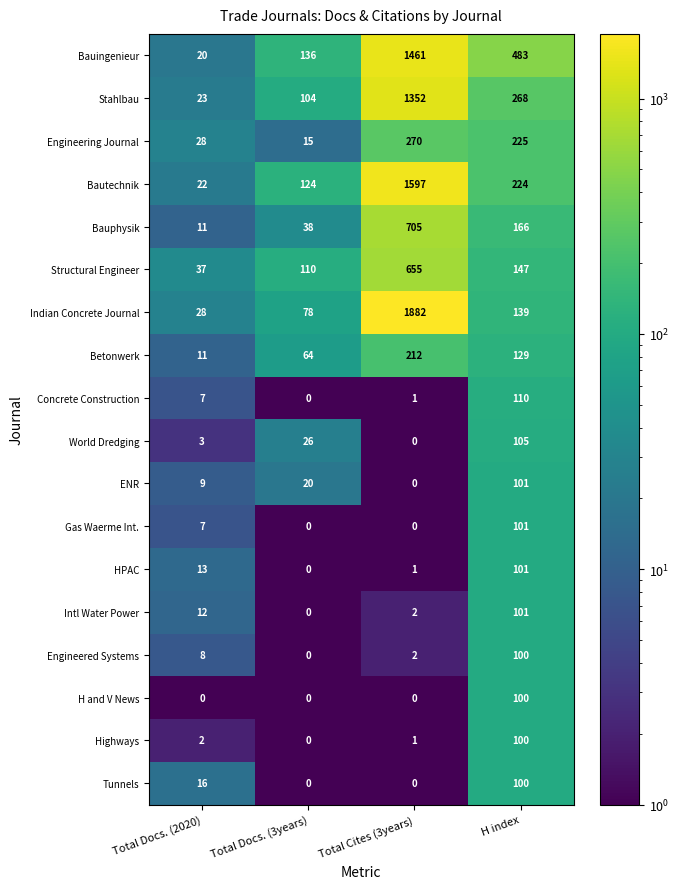

The Gas Waerme Int. series shows 0 at Total Cites (3years). True or false?

True